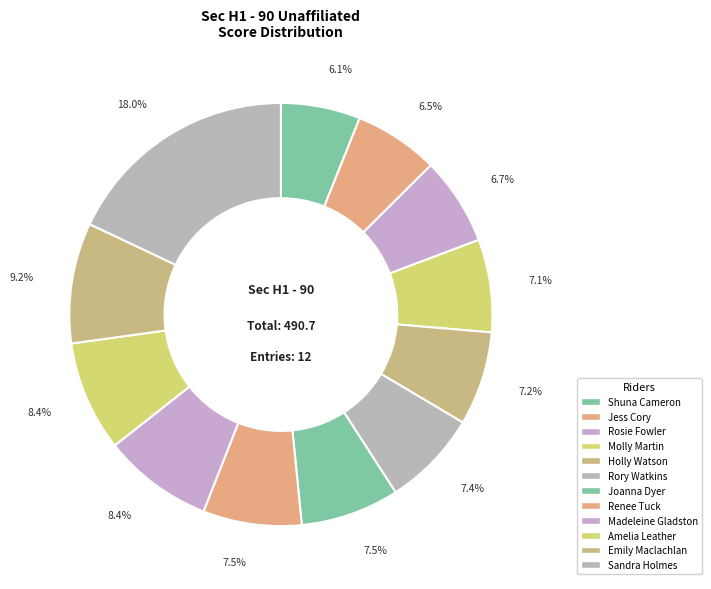

Count the number of slices in the pie.

12